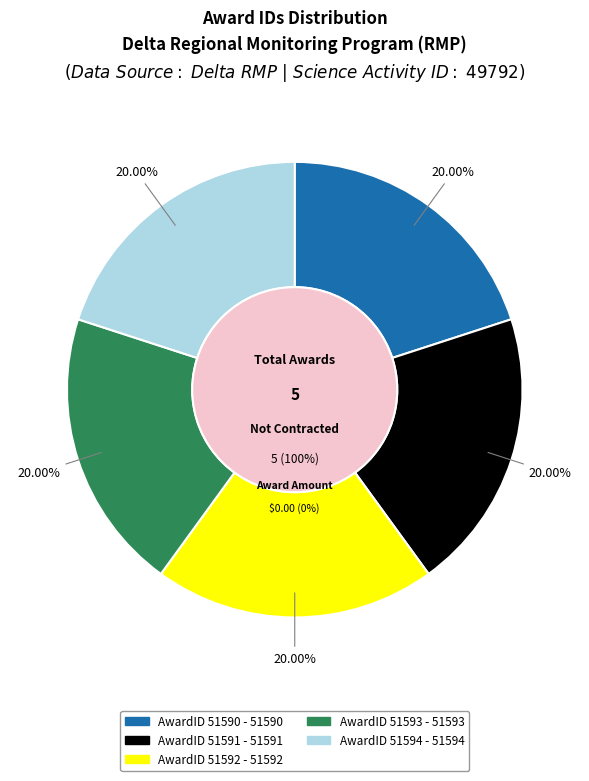

To the nearest percent, what percentage of the pie is 51590?

20%